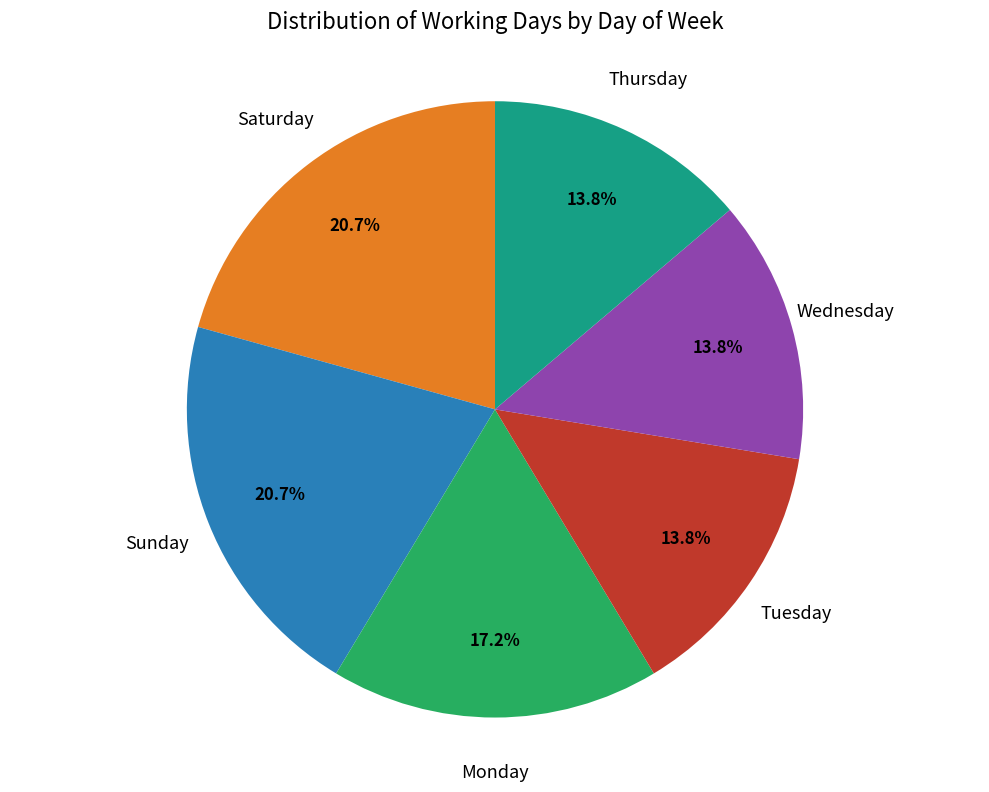

To the nearest percent, what is the average slice percentage?

17%